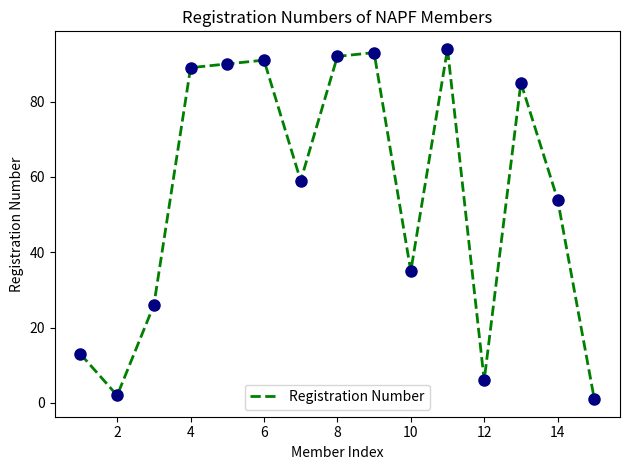

What is the maximum value shown in the chart?

94